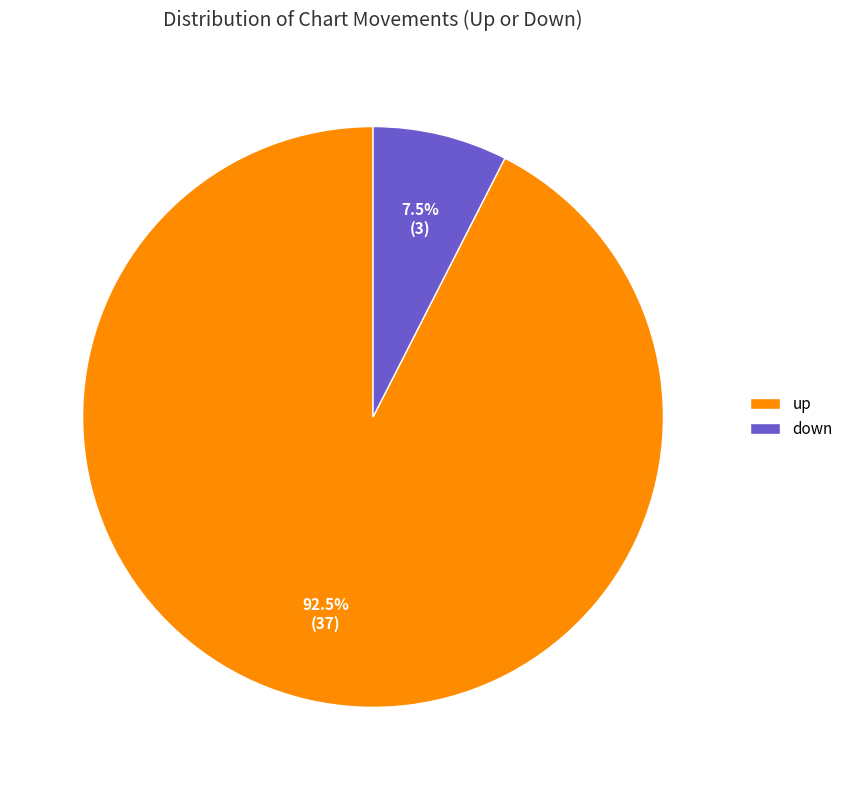

What is the total percentage of down and up?

100.0%